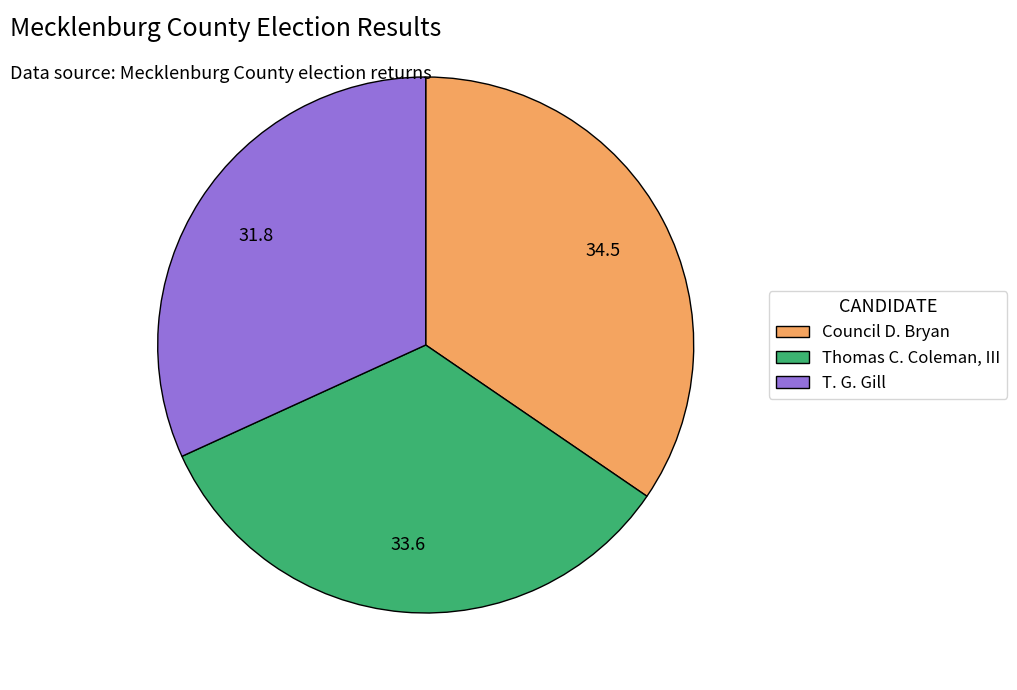

Rank the categories by value from highest to lowest.

Council D. Bryan, Thomas C. Coleman, III, T. G. Gill